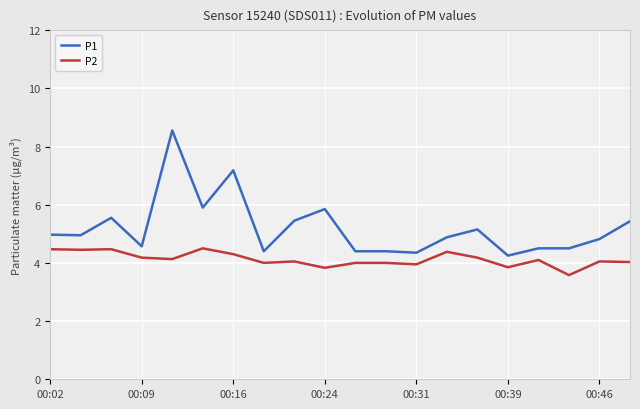

Which series has the widest spread of values?

P1